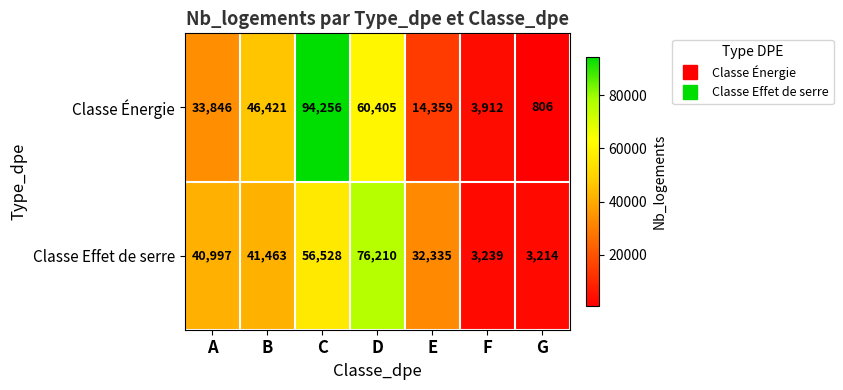

Which series has the largest total across all categories?

Classe Énergie